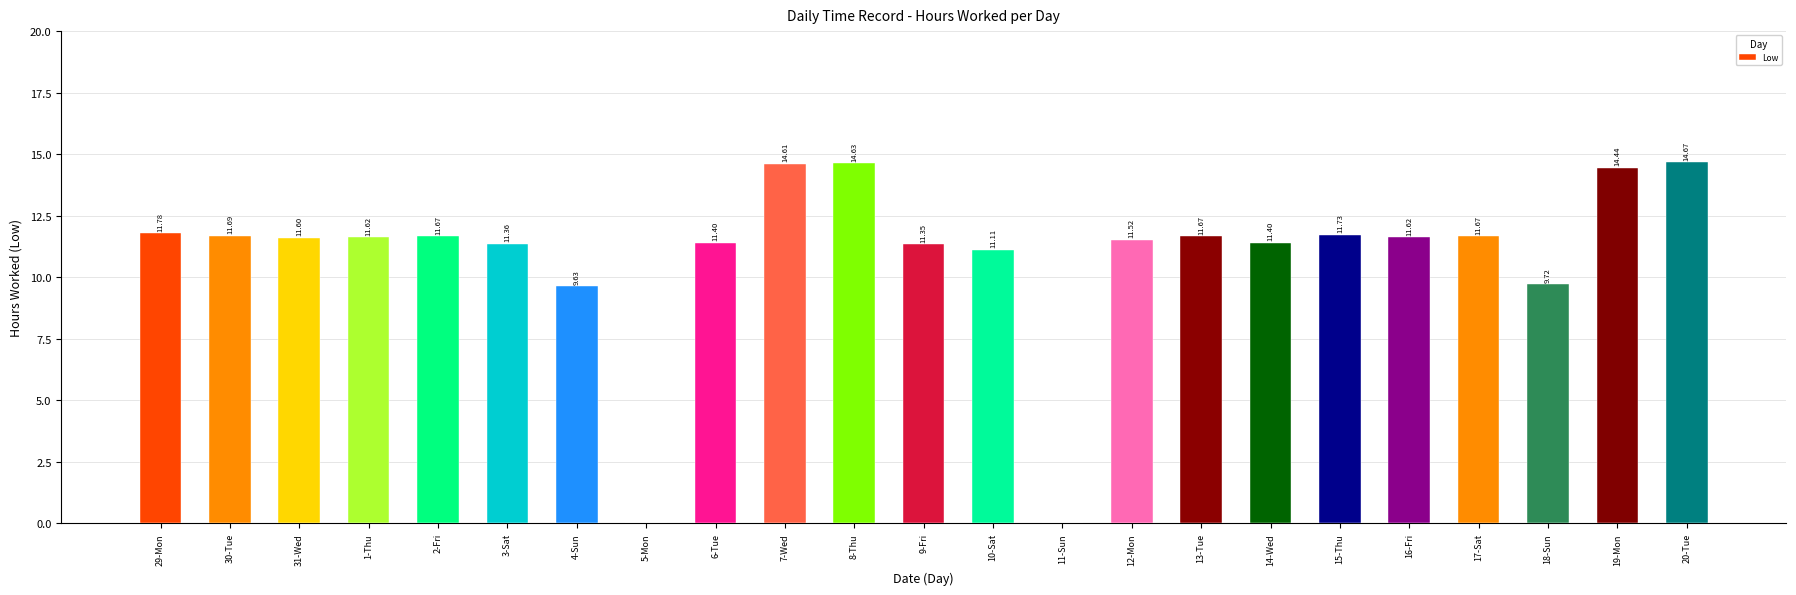

What is the sum of all values?

250.9